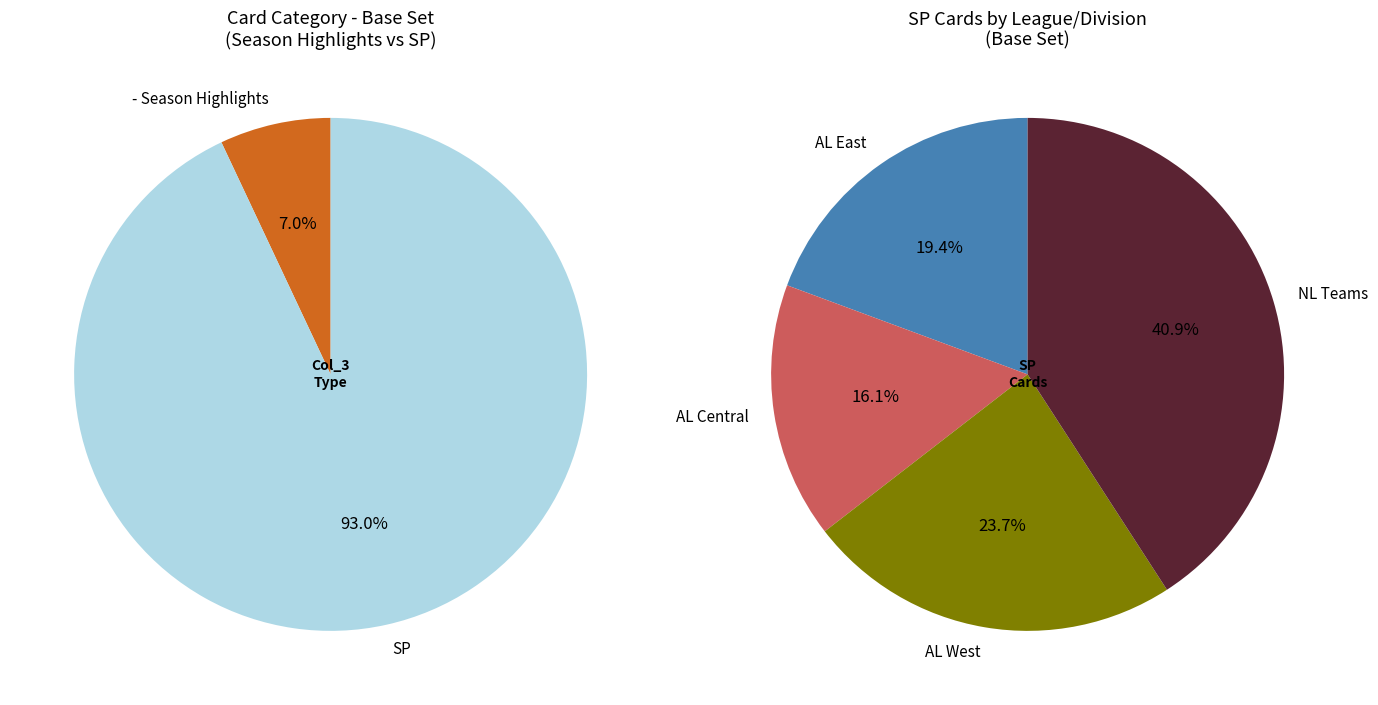

How many slices are in this pie chart?

2